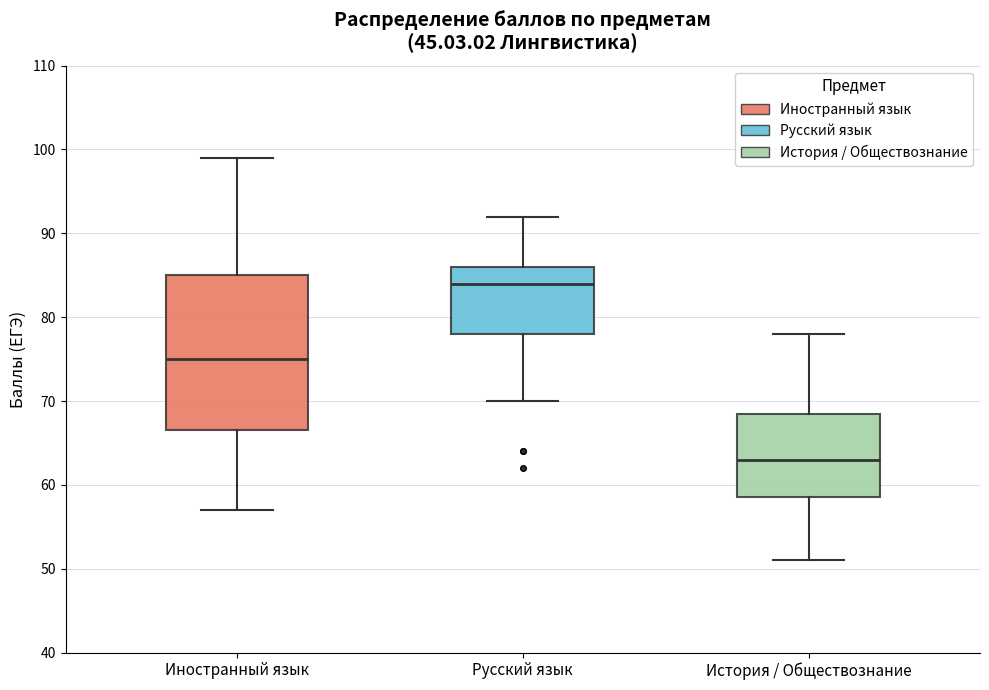

Comparing the boxes themselves (not the whiskers), which one is the tallest?

Иностранный язык